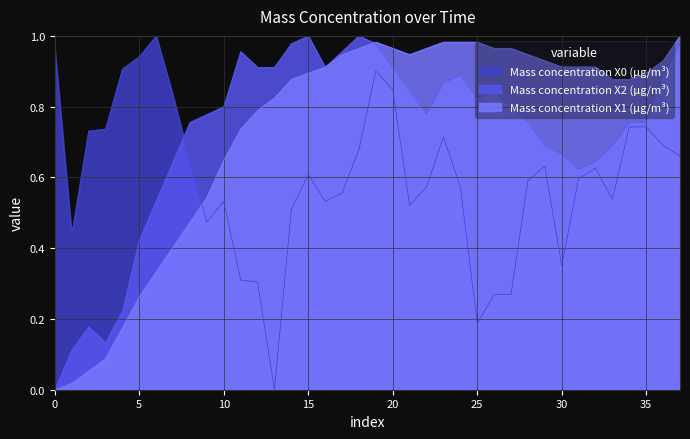

True or false: Mass concentration X0 (μg/m³) and Mass concentration X2 (μg/m³) intersect in this chart.

True